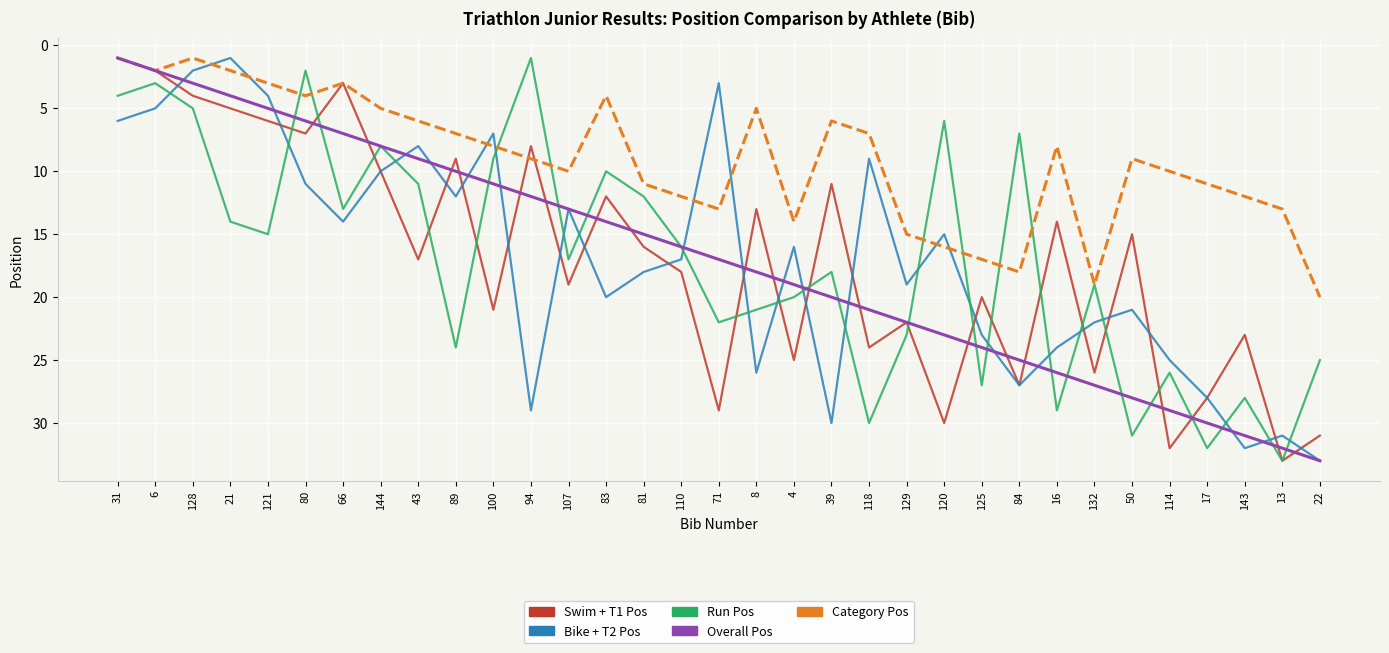

What is the maximum value shown in the chart?

33